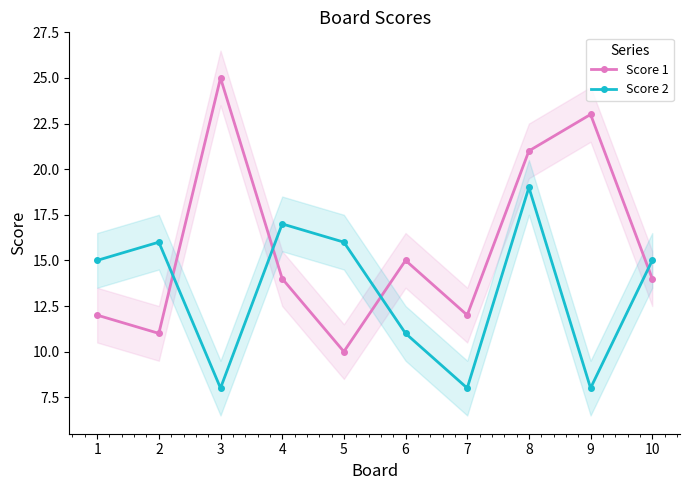

What is the sum of the Score 2 values at 8 and 3?

27